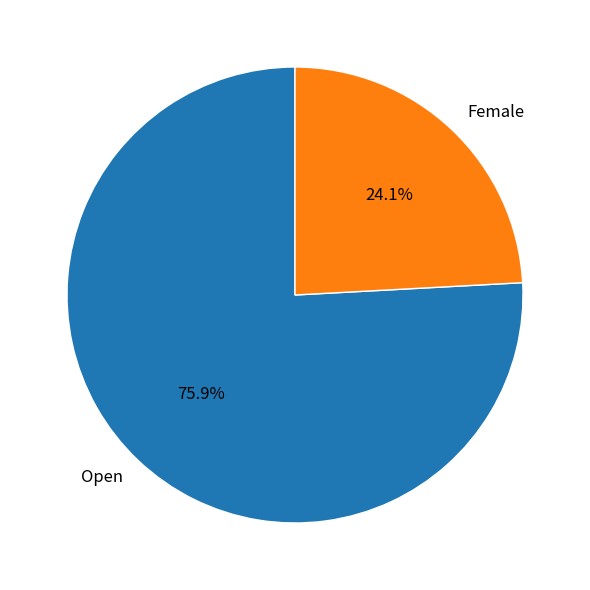

The Female slice represents 9% of the pie. True or false?

False